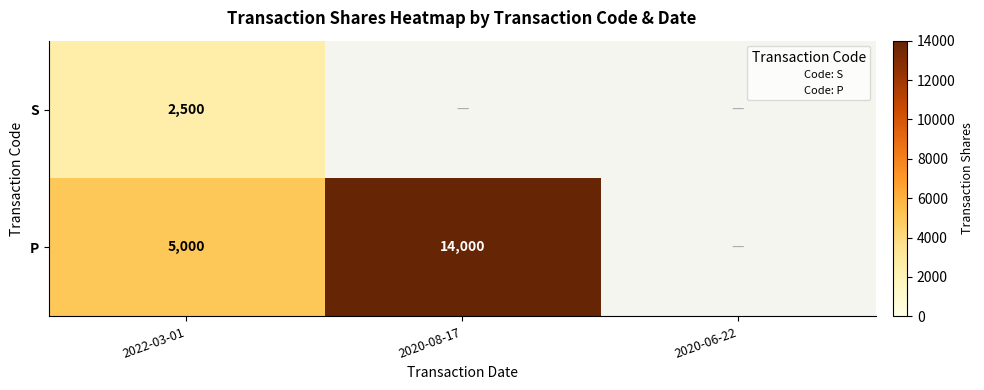

Between 2020-06-22 and 2022-03-01, which is larger?

2022-03-01